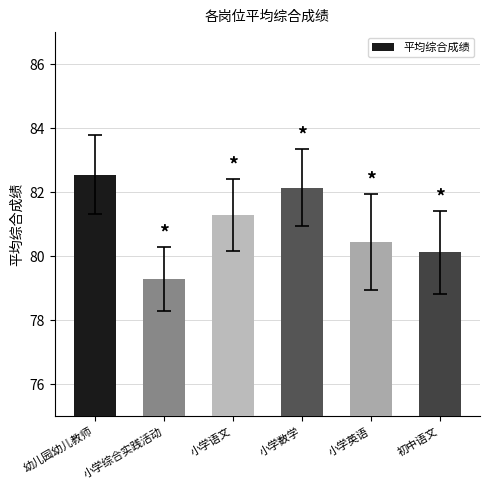

What is the ratio of the value at 小学英语 to the value at 幼儿园幼儿教师?

1.0